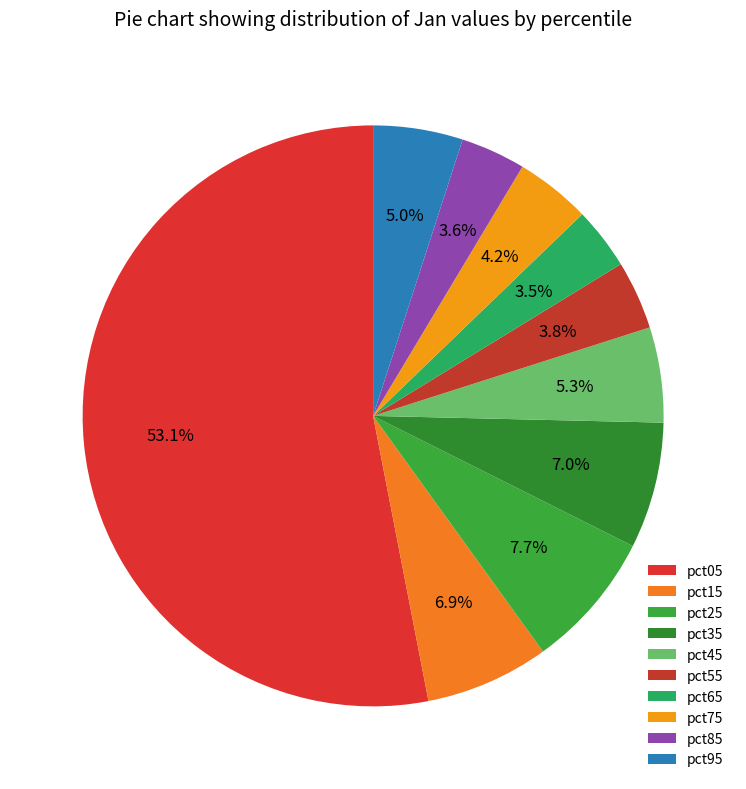

How many segments does this pie chart have?

10